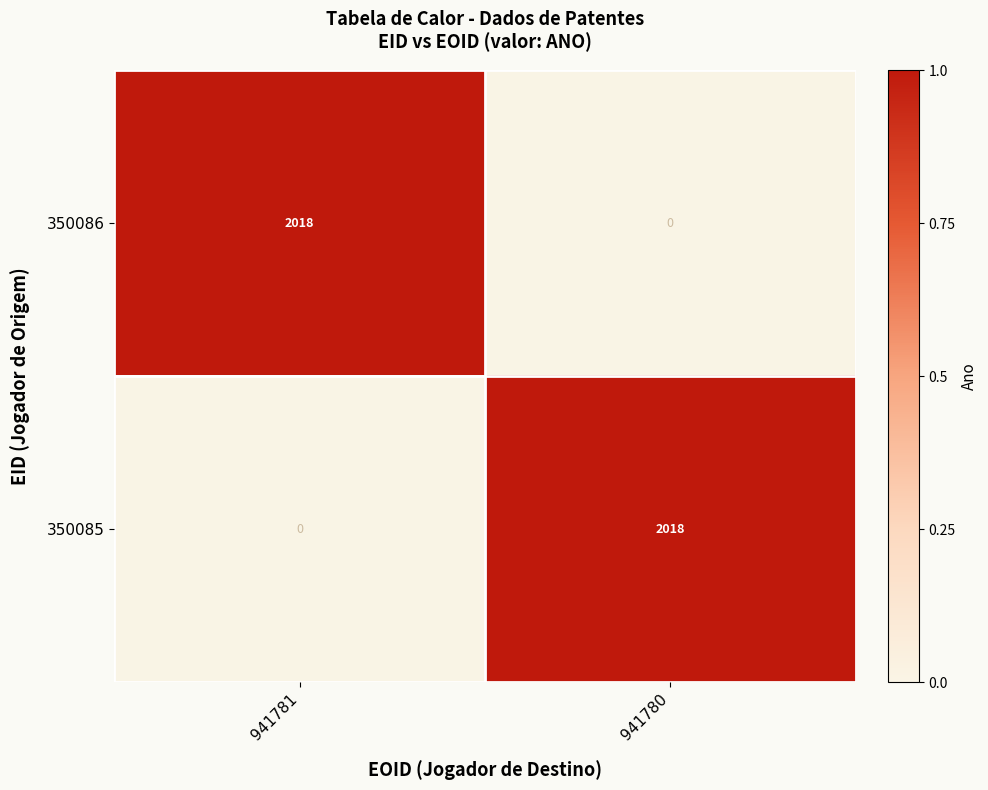

Rank the series at 941781 from lowest to highest value.

350085, 350086